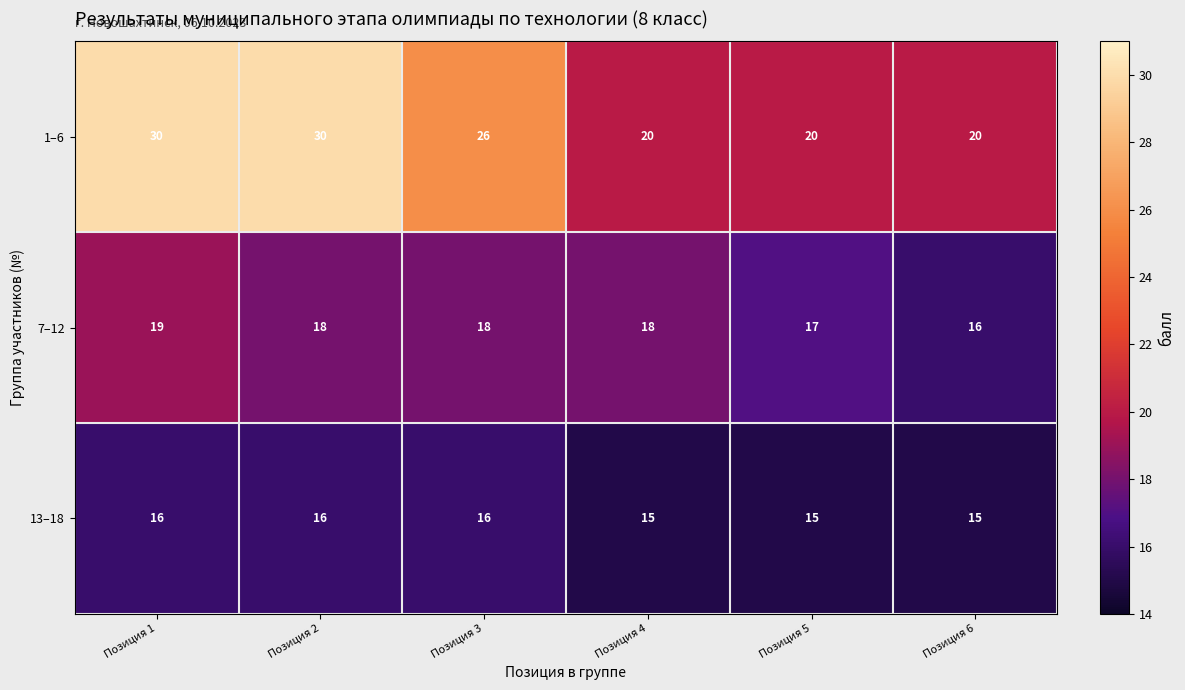

What is the average value of the 1–6 series?

24